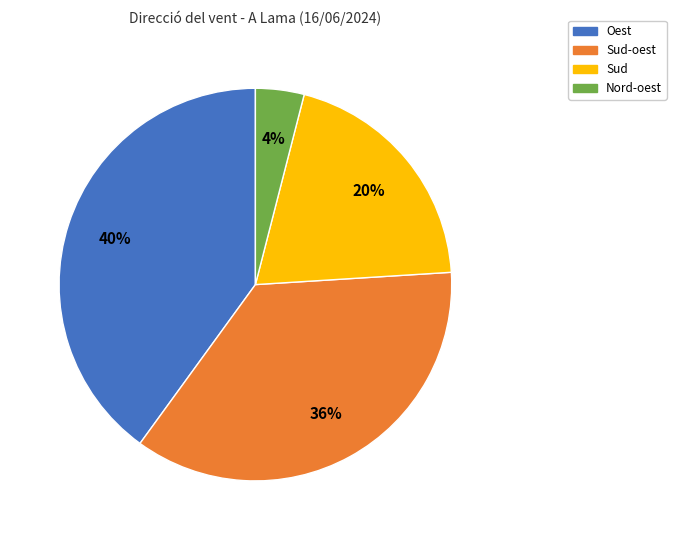

Does Sud represent more than half of the total?

No